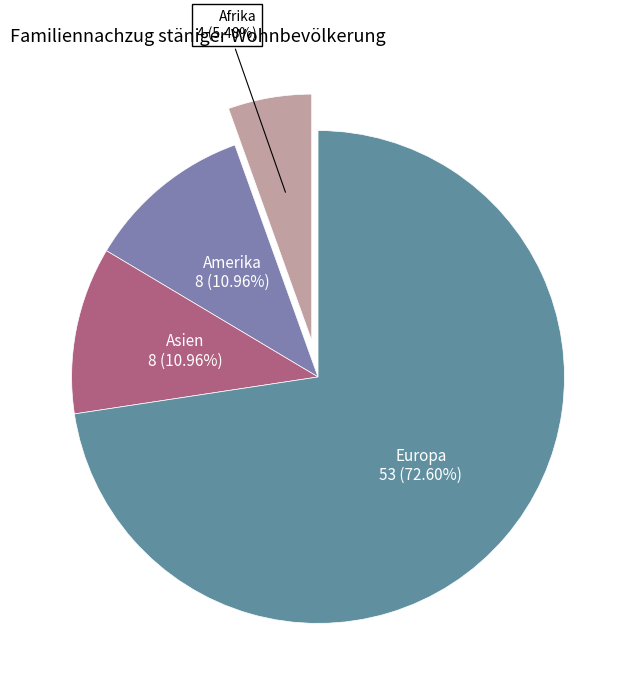

How many slices are in this pie chart?

4